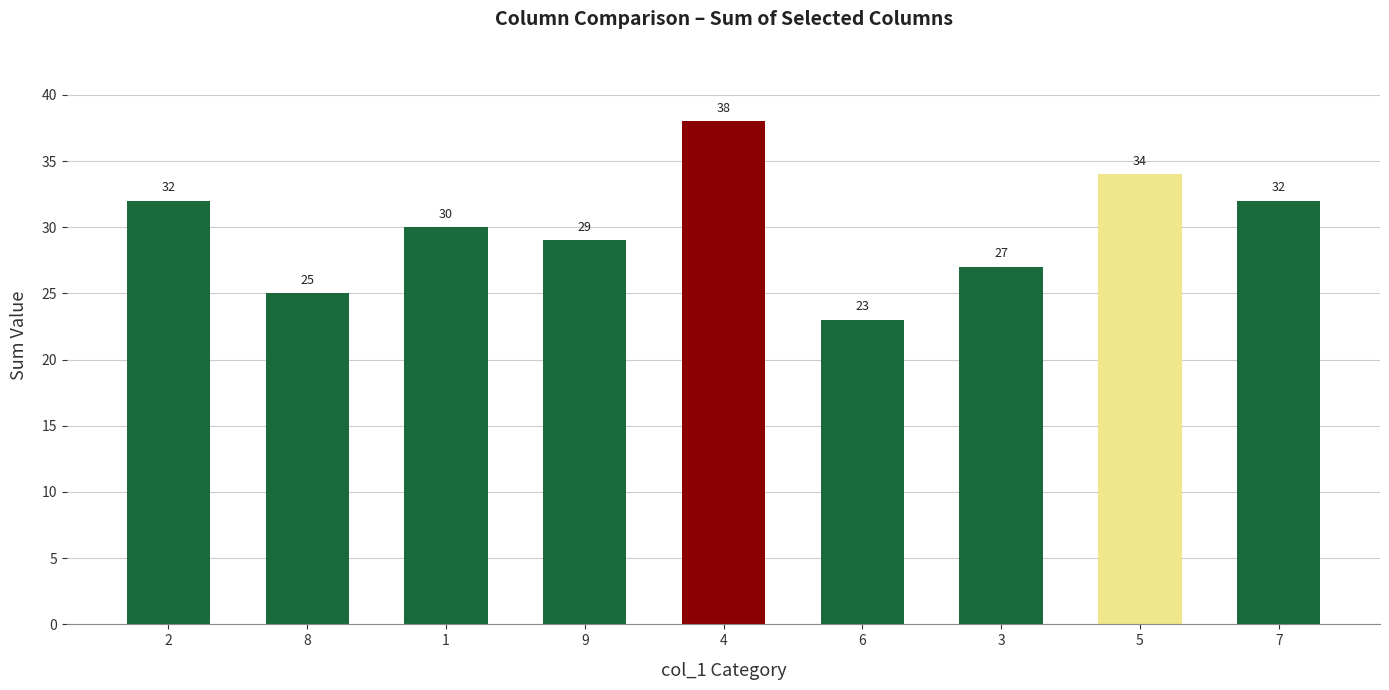

What is the change in value from 1 to 9?

-1